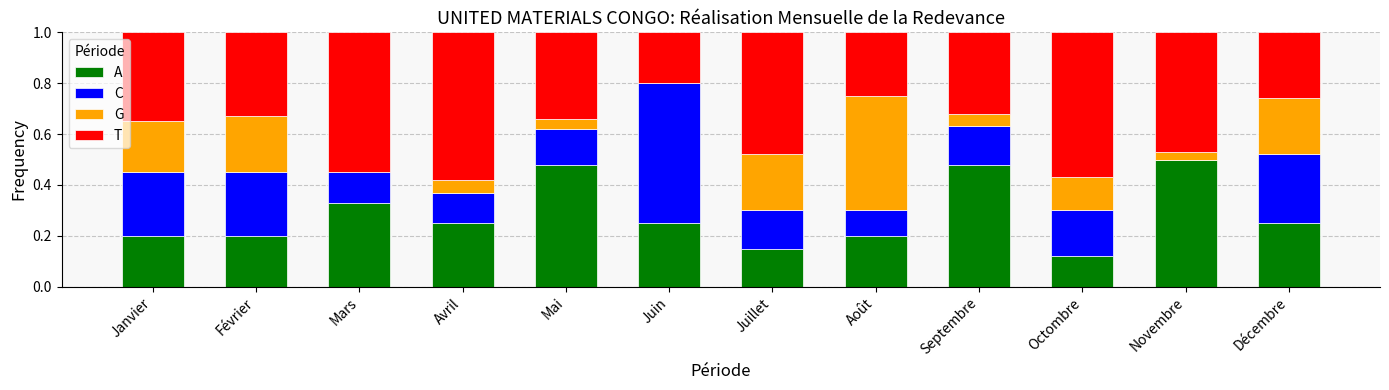

What is the total value across all series at Janvier?

1.0